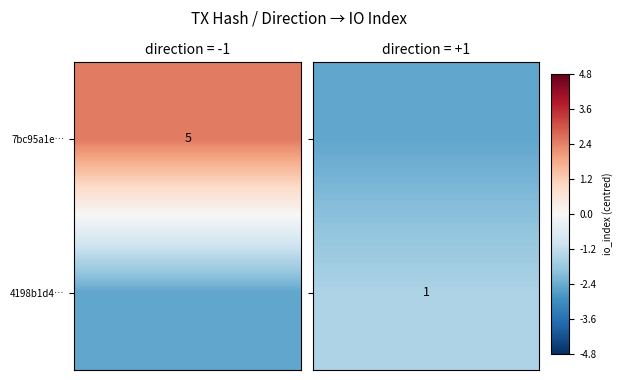

What is the minimum value shown in the chart?

-1.0